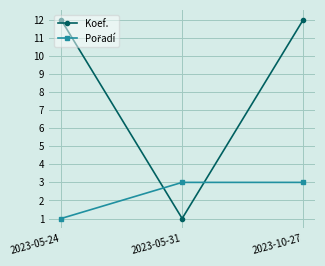

At which label does Koef. reach its minimum?

2023-05-31